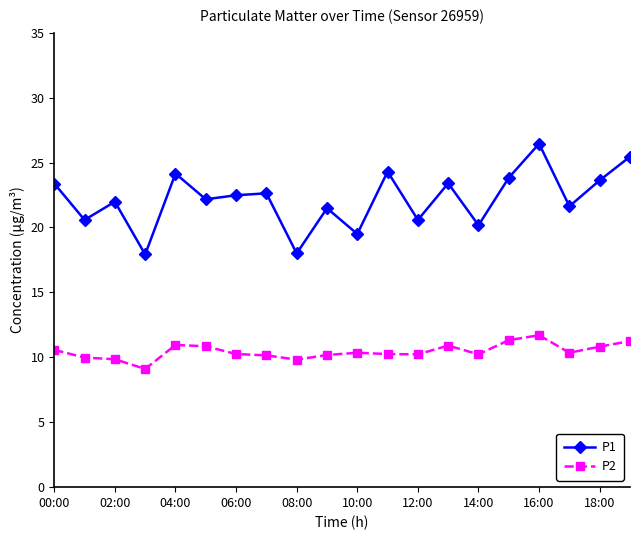

What is the value of the P1 point at the 7th from the left?

22.5